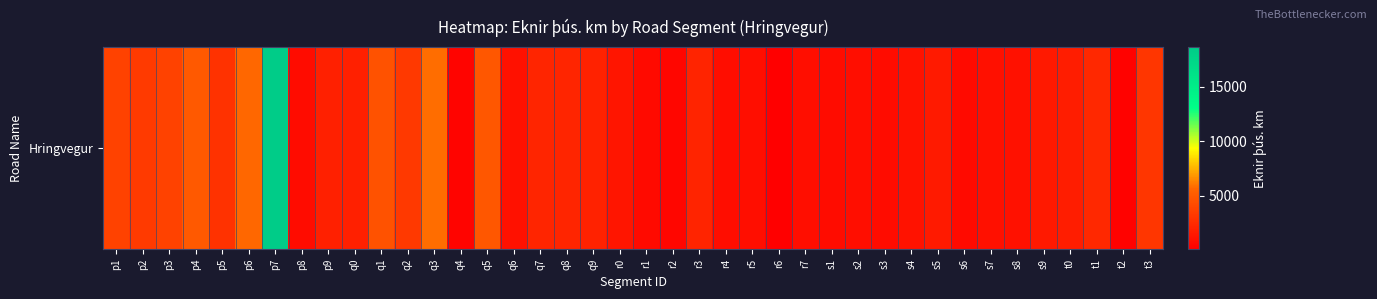

At which label is the value closest to 9357?

q3